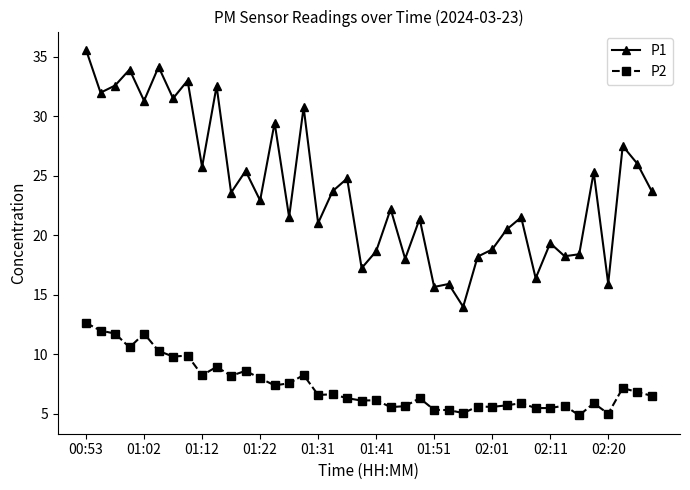

What is the highest value of the P1 series?

35.6